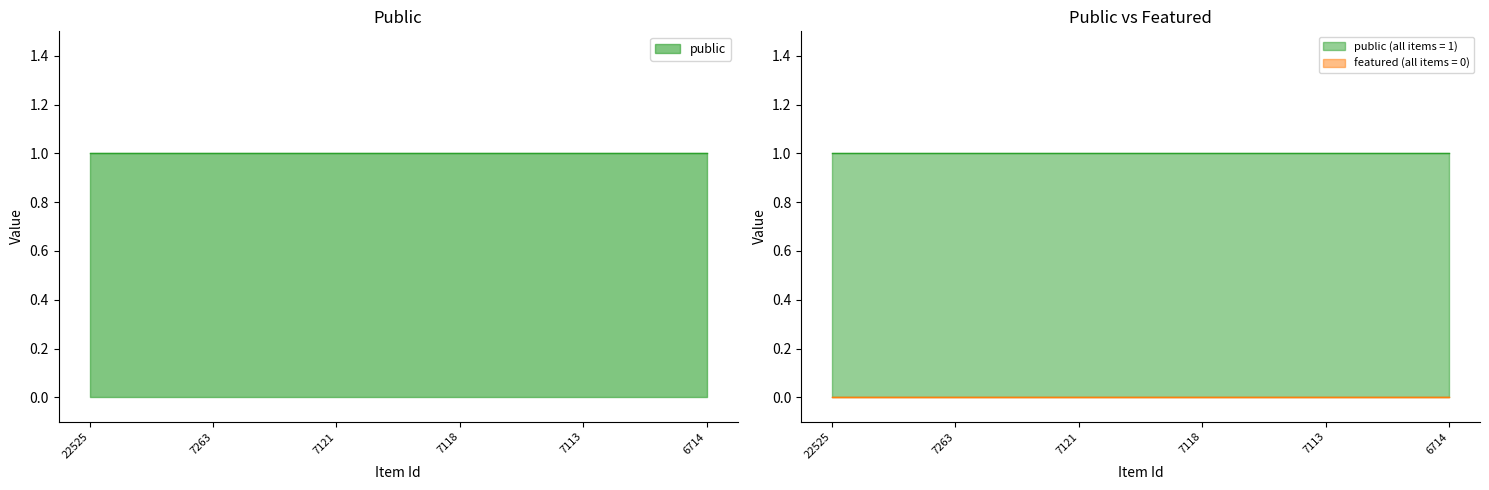

The value of public at 7119 is 2. True or false?

False